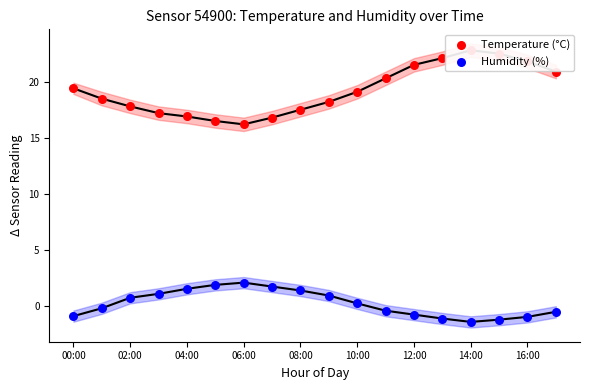

At how many categories does at least one series exceed 19?

9